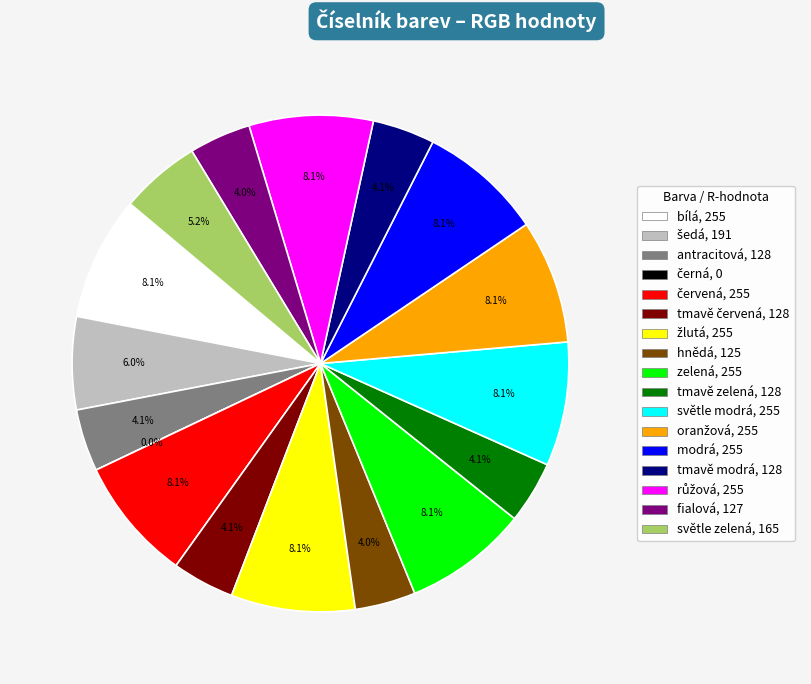

Does červená represent more than half of the total?

No